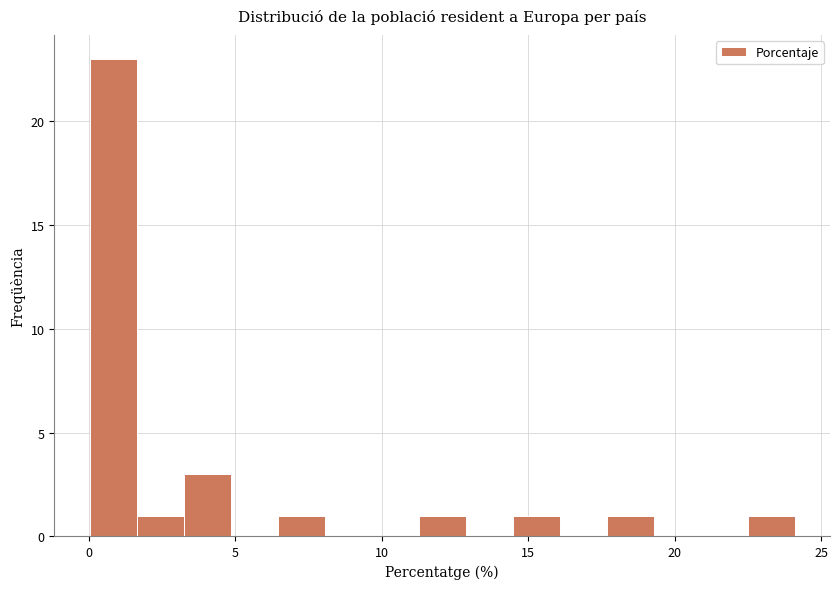

Around what value on the x-axis is the tallest bar? Give the approximate position of its centre, as read against the axis.

1.0